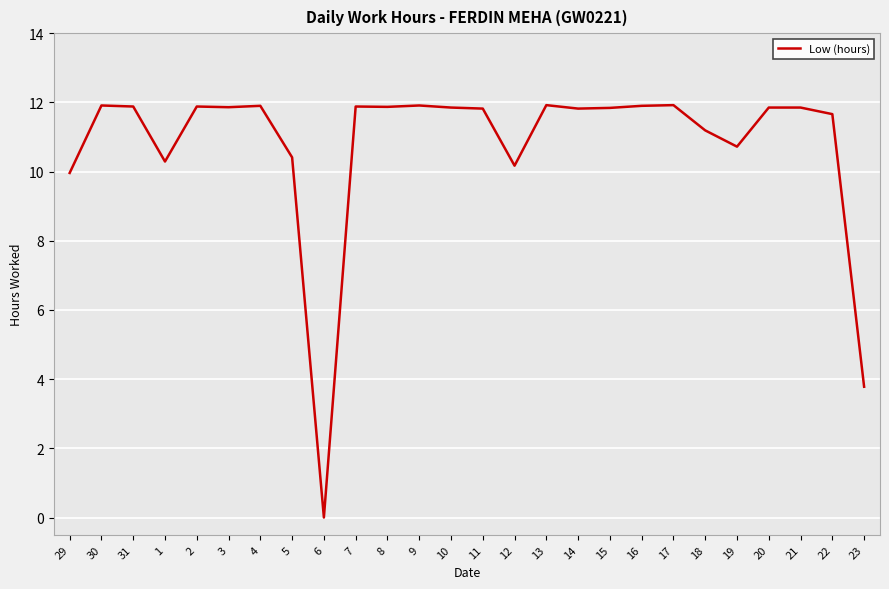

True or false: the data shows 0.0 at 6.

True